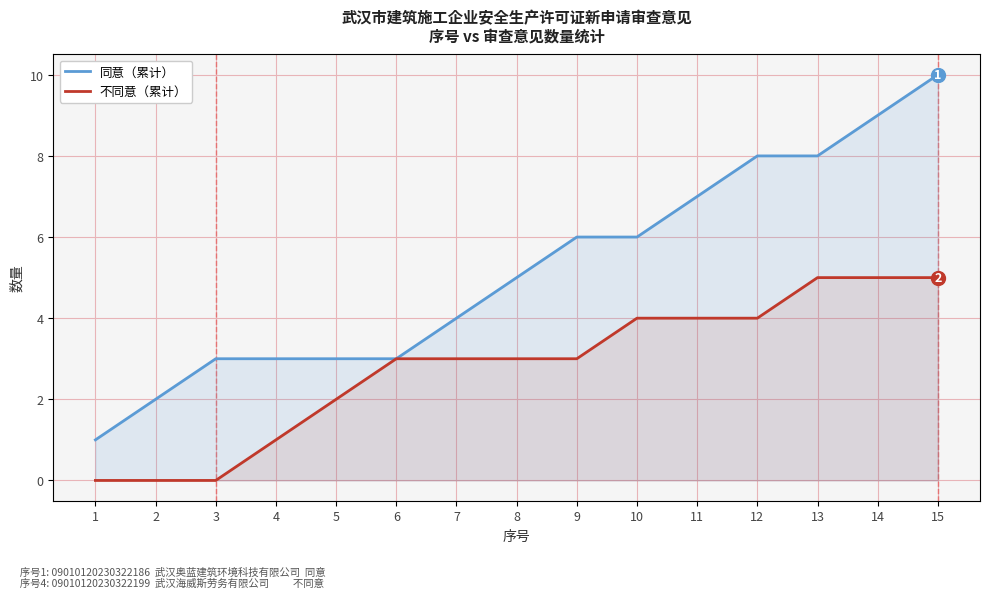

What is the difference between the 同意（累计） values at 1 and 14?

8